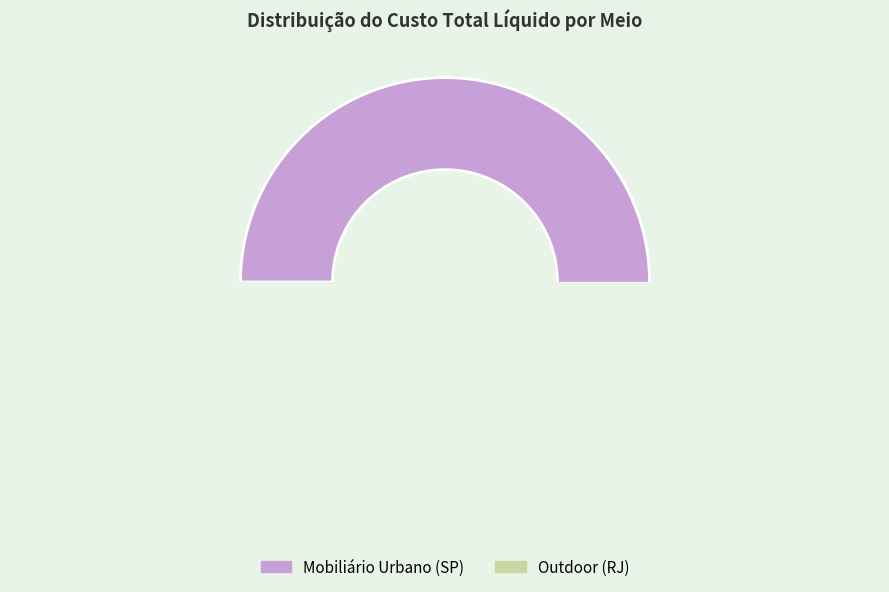

Count the number of slices in the pie.

2